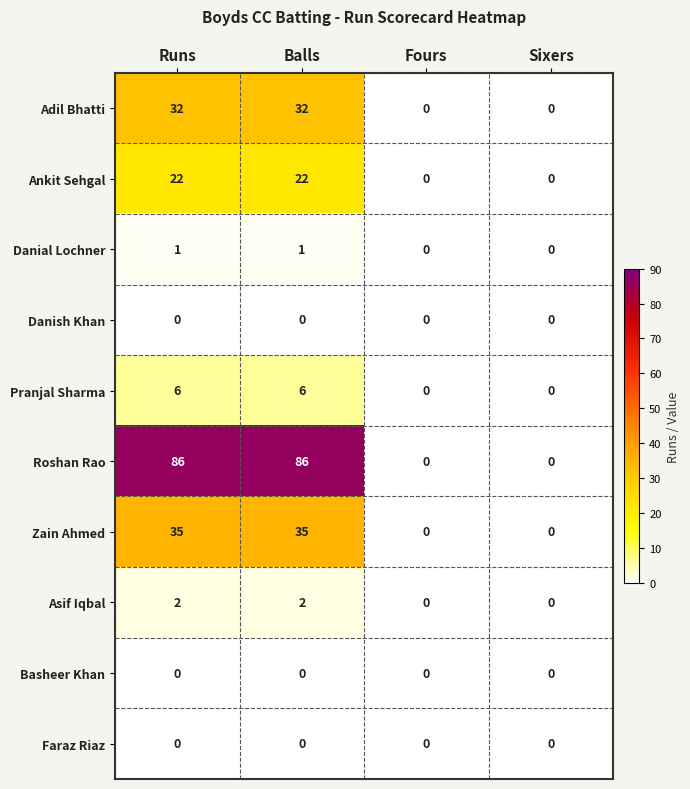

Count the Asif Iqbal values in the range 0 to 2.

4